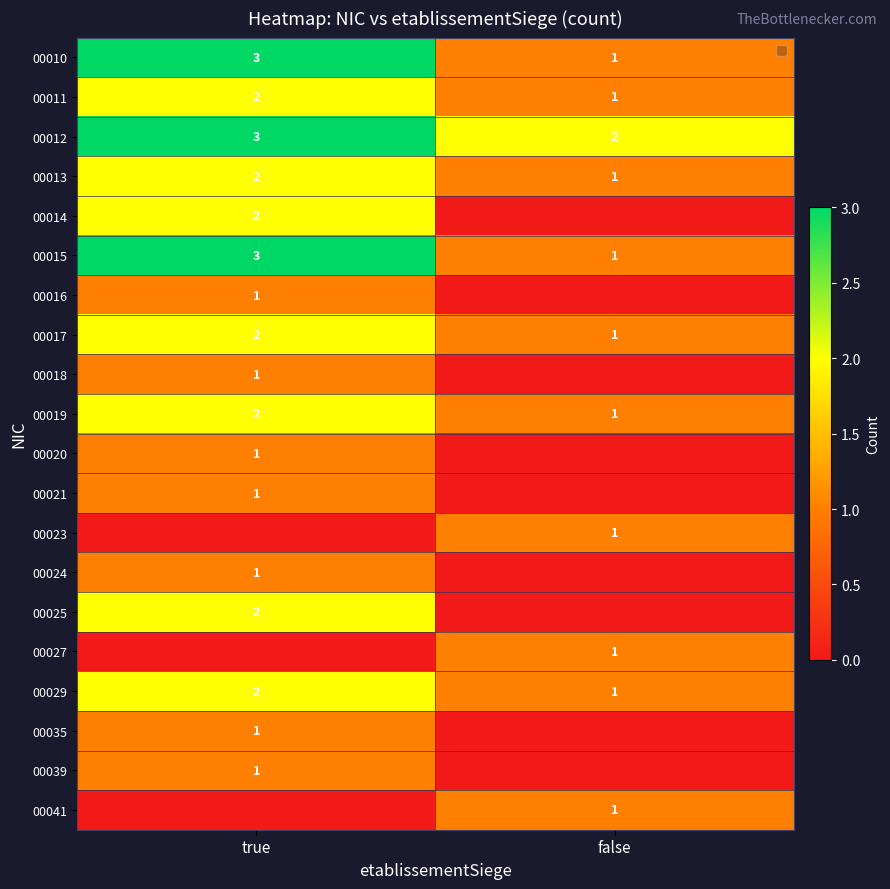

Is it true that 00029 equals 1 at false?

True